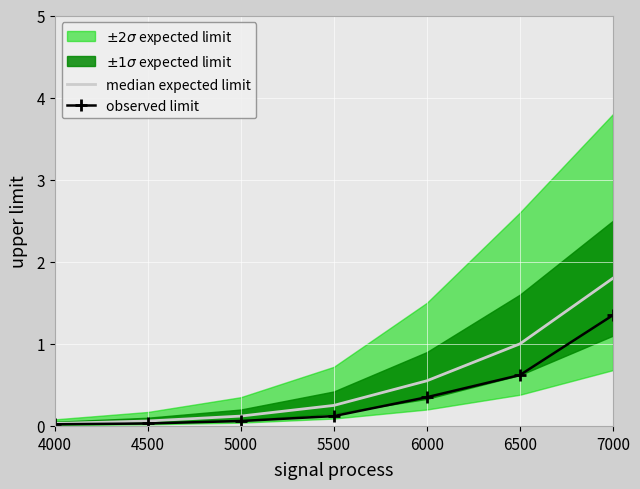

What is the value of the 3rd point from the left?

0.1